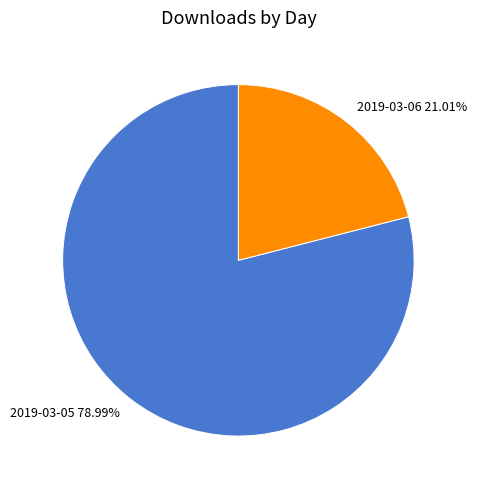

What is the total percentage of 2019-03-06 and 2019-03-05?

100.0%